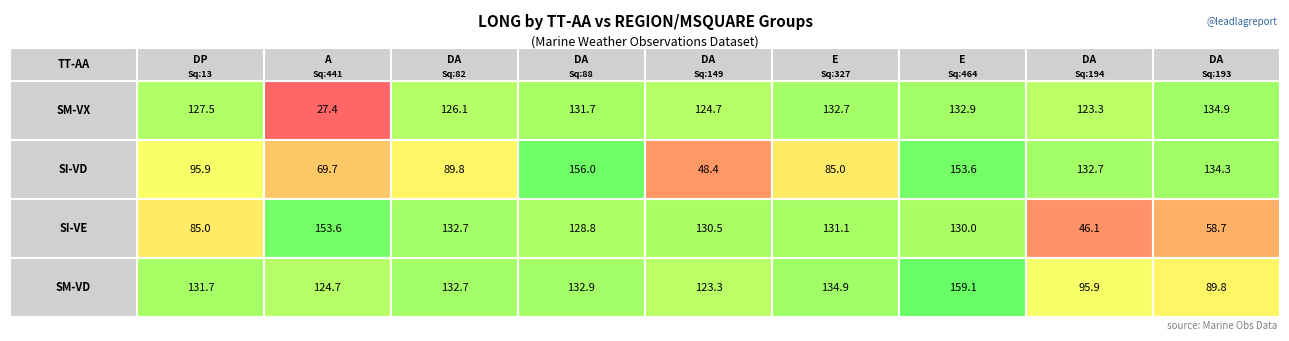

What is the difference between the SI-VD values at DA/88 and DA/82?

66.2